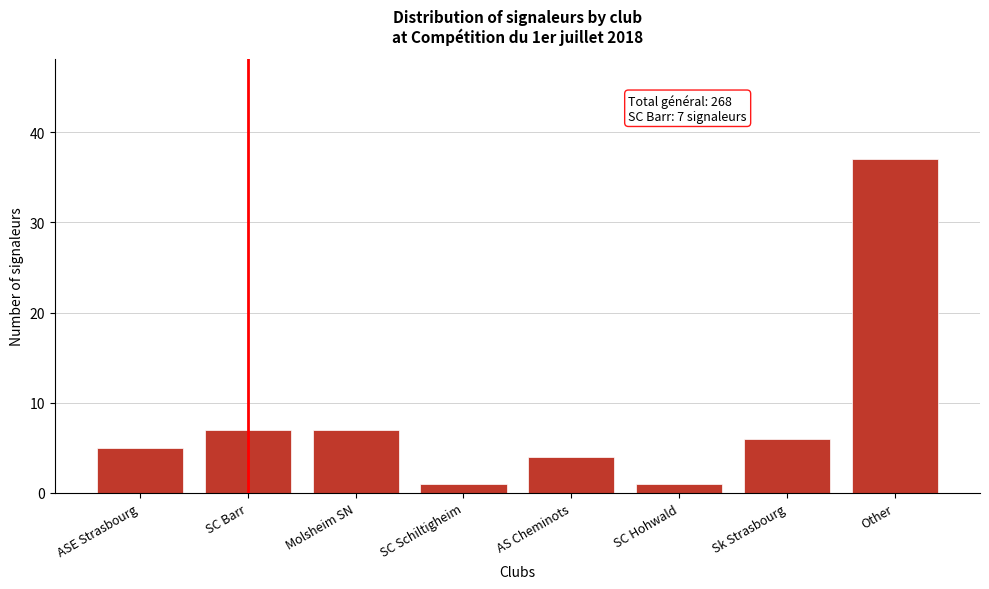

Reading left to right, what are all the values shown in this chart?

5	7	7	1	4	1	6	37